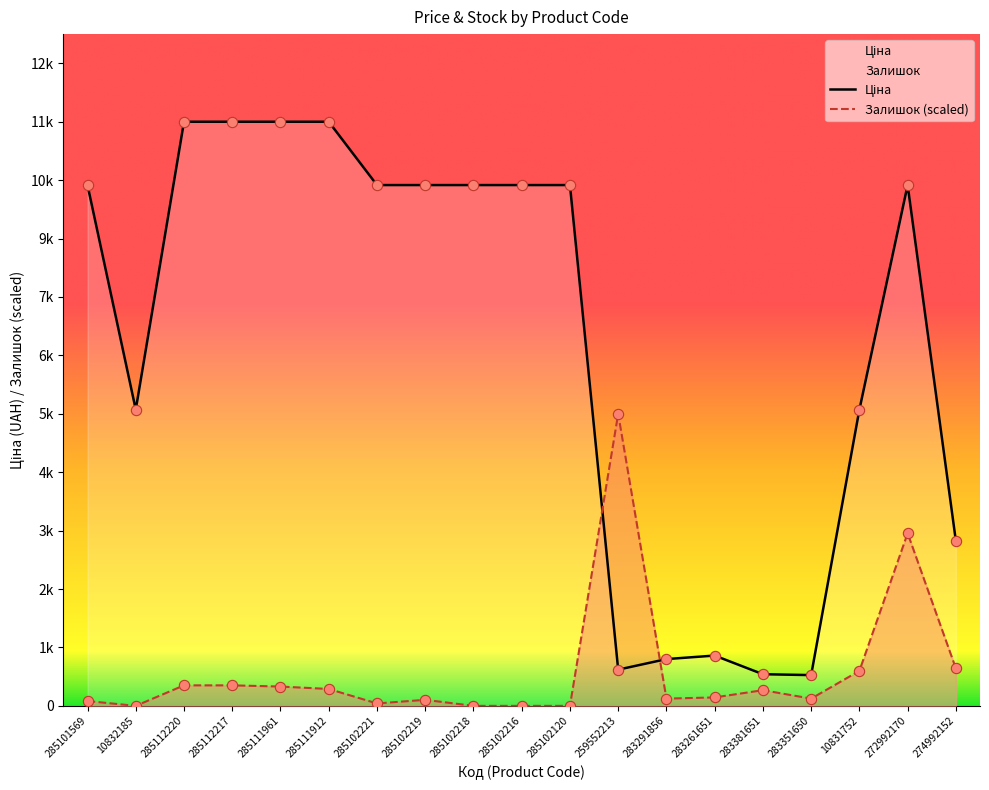

What are all the series names shown in the legend?

Ціна, Залишок